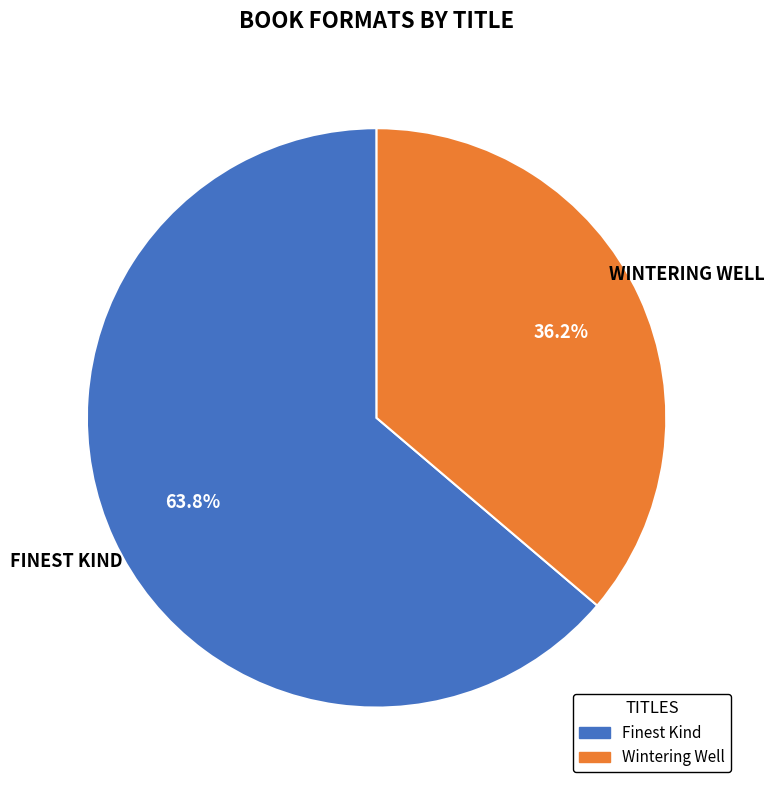

How many slices are in this pie chart?

2